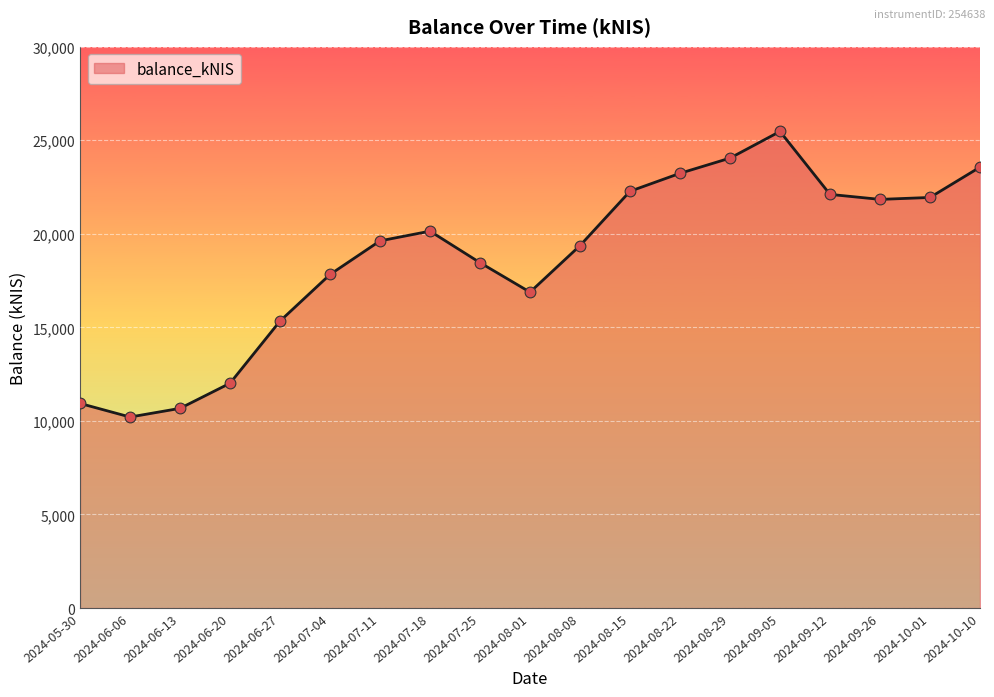

What is the change in value from 2024-09-05 to 2024-10-01?

-3528.6